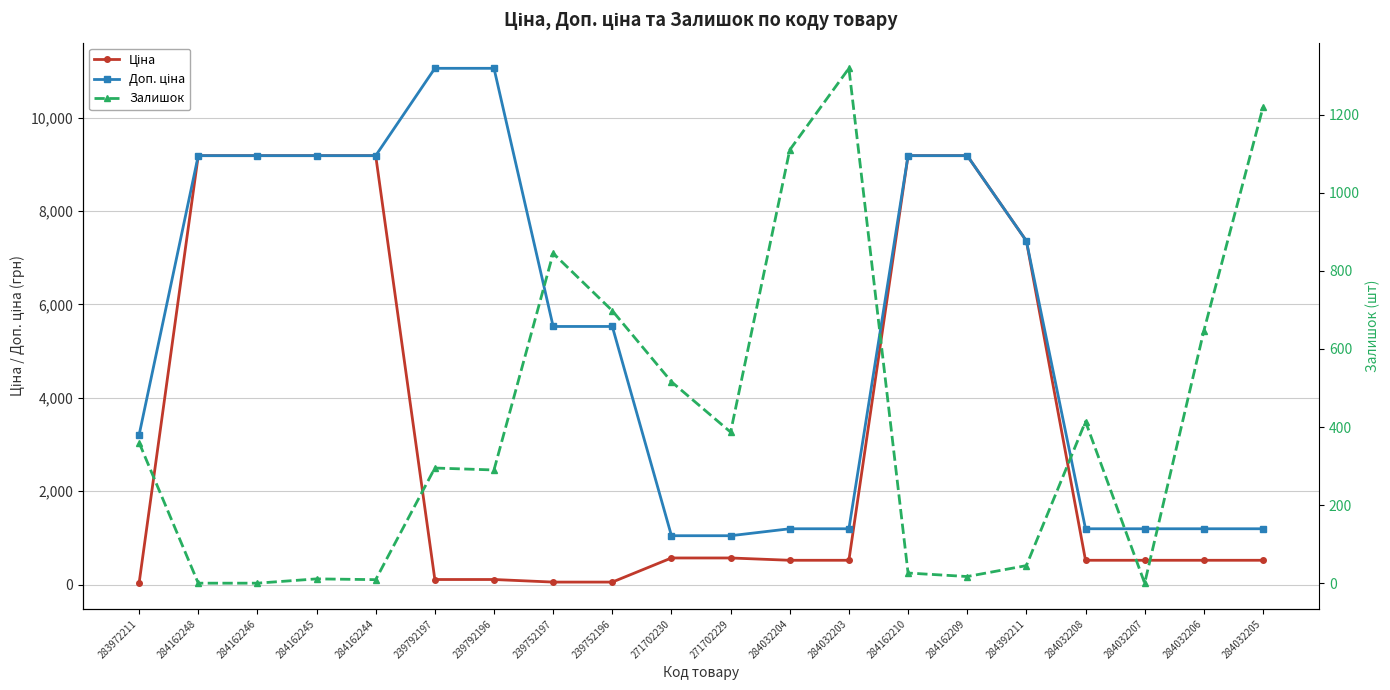

What is the value of the Залишок point at the 7th from the left?

290.0